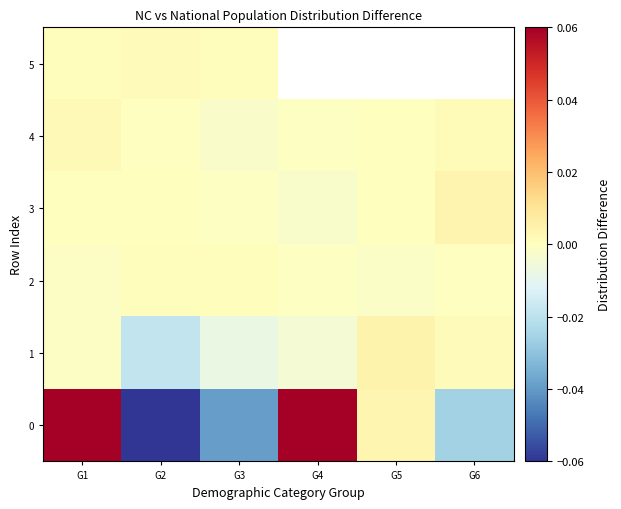

What is the difference between the highest and lowest values at G2?

0.1